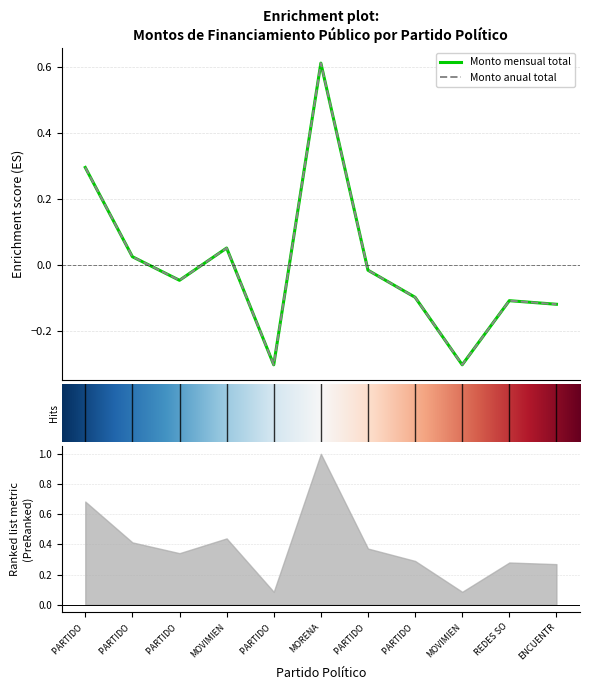

What is the lowest value of the Monto anual total series?

-0.3